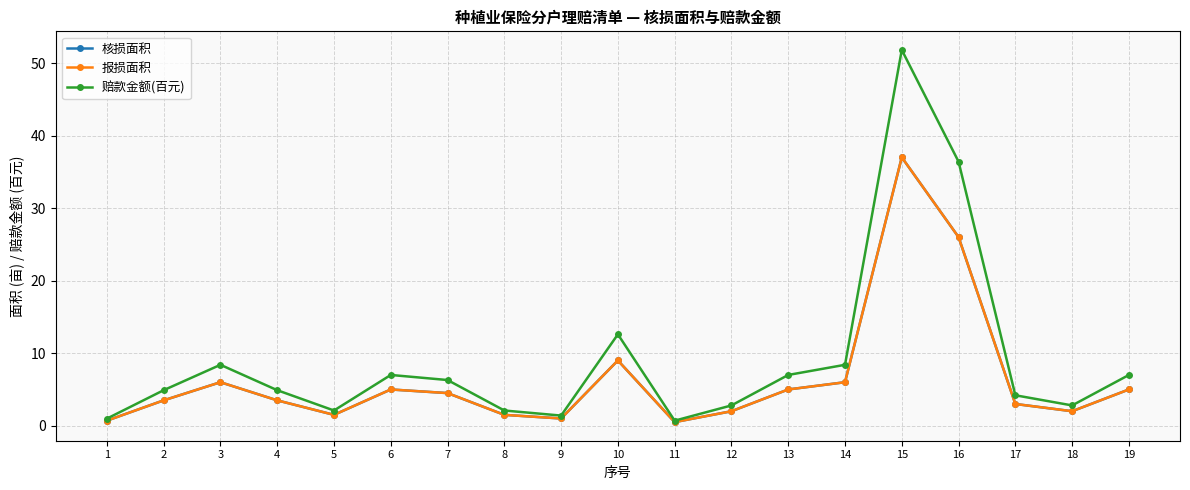

Does the chart have visible grid lines?

Yes